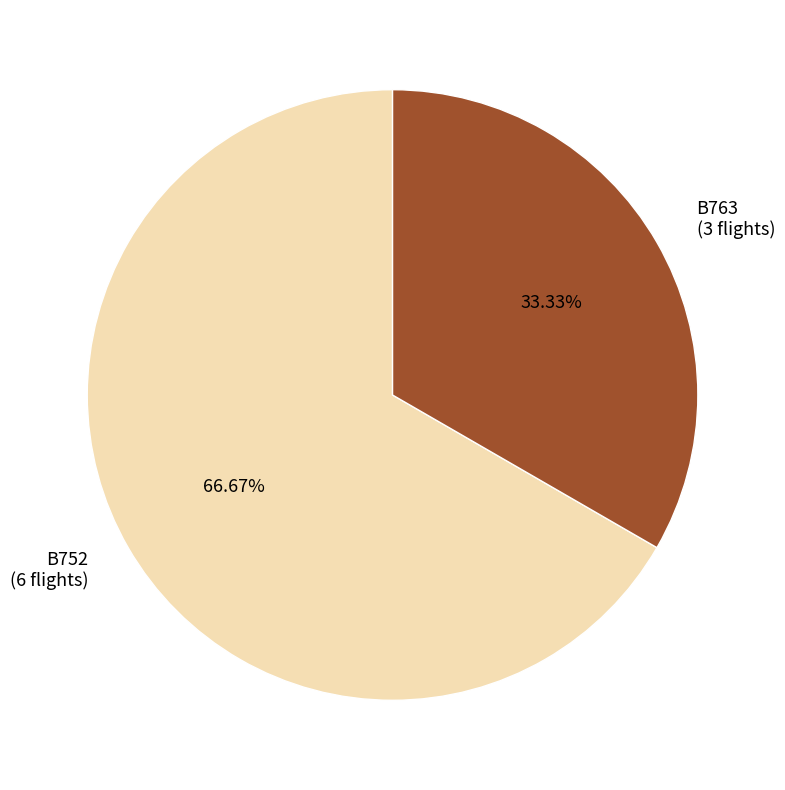

Rank the categories by value from highest to lowest.

B752, B763